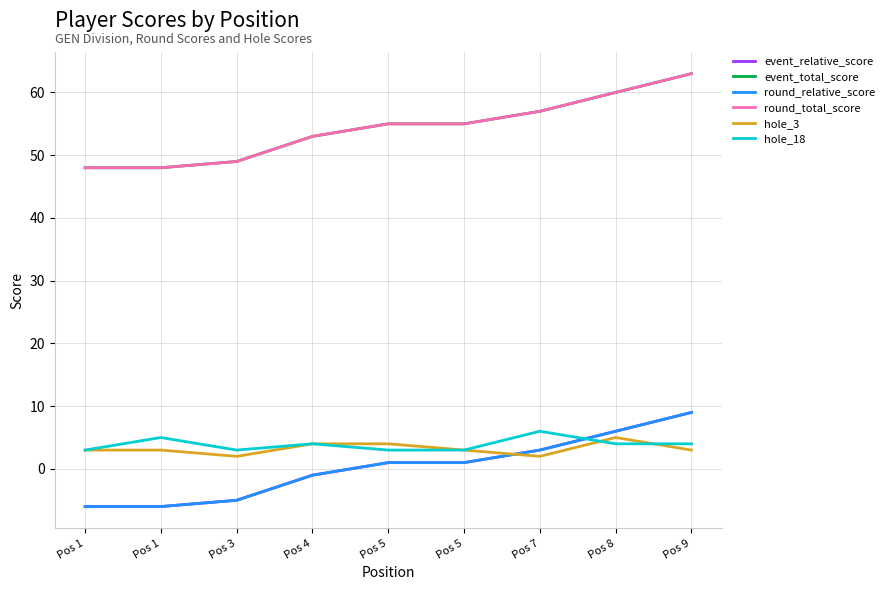

Is this an area chart (filled region under the line)?

No